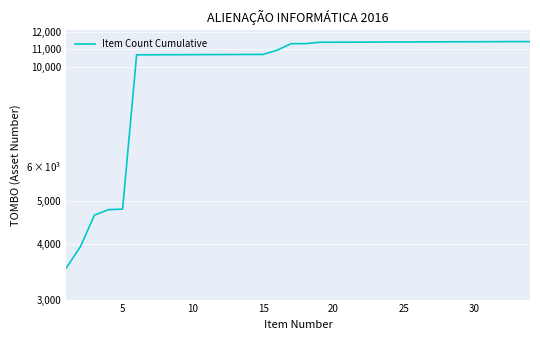

What is the value of the 18th point from the left?

11315